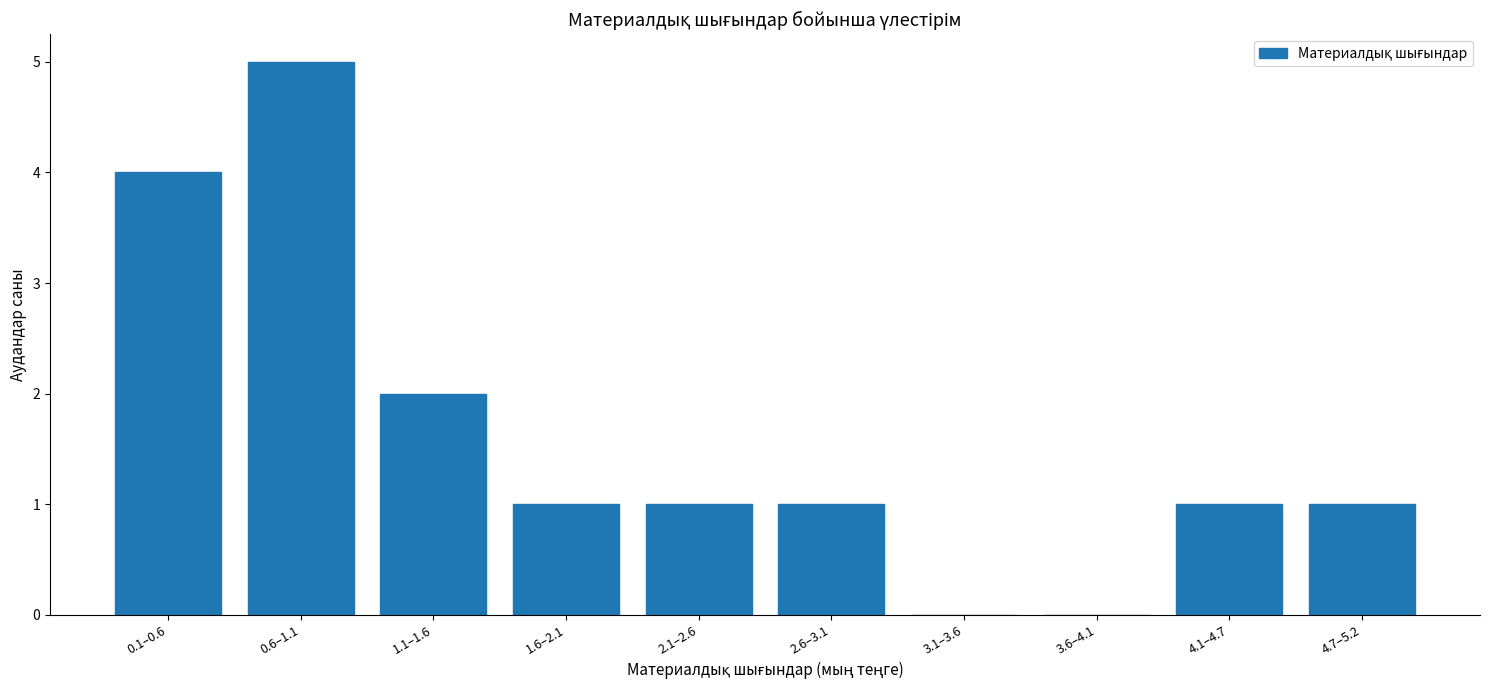

Reading left to right, extract all data points from this chart.

0.1–0.6=4	0.6–1.1=5	1.1–1.6=2	1.6–2.1=1	2.1–2.6=1	2.6–3.1=1	3.1–3.6=0	3.6–4.1=0	4.1–4.7=1	4.7–5.2=1